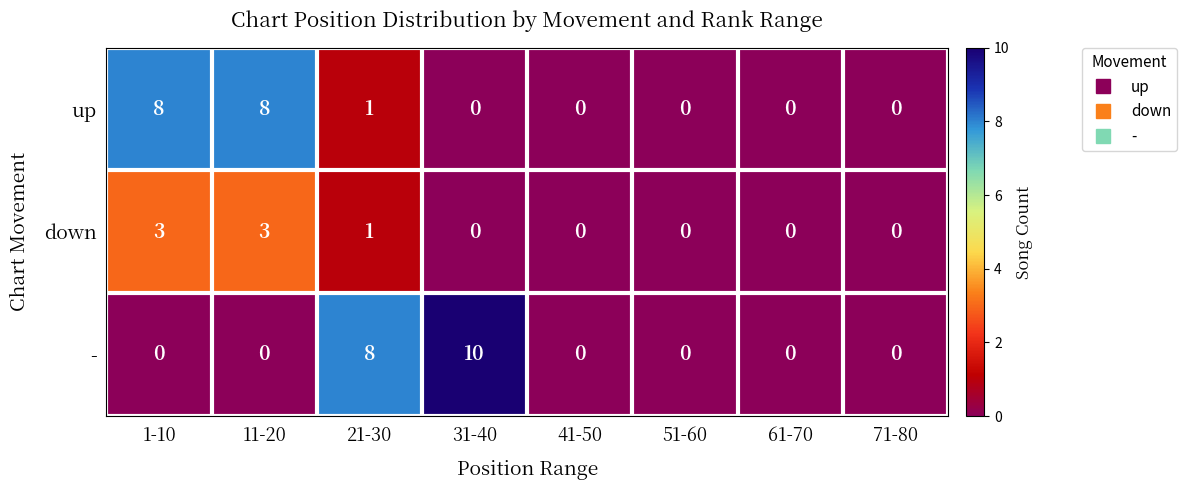

The value of down at 31-40 is 0. True or false?

True